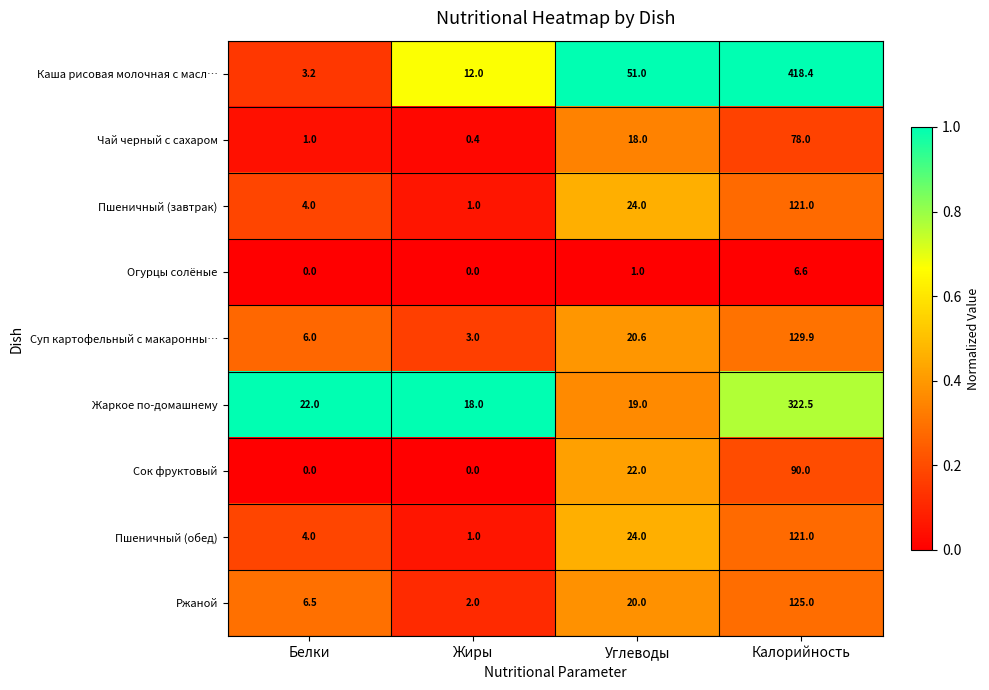

True or false: Ржаной has a value of 33.9 at Углеводы.

False